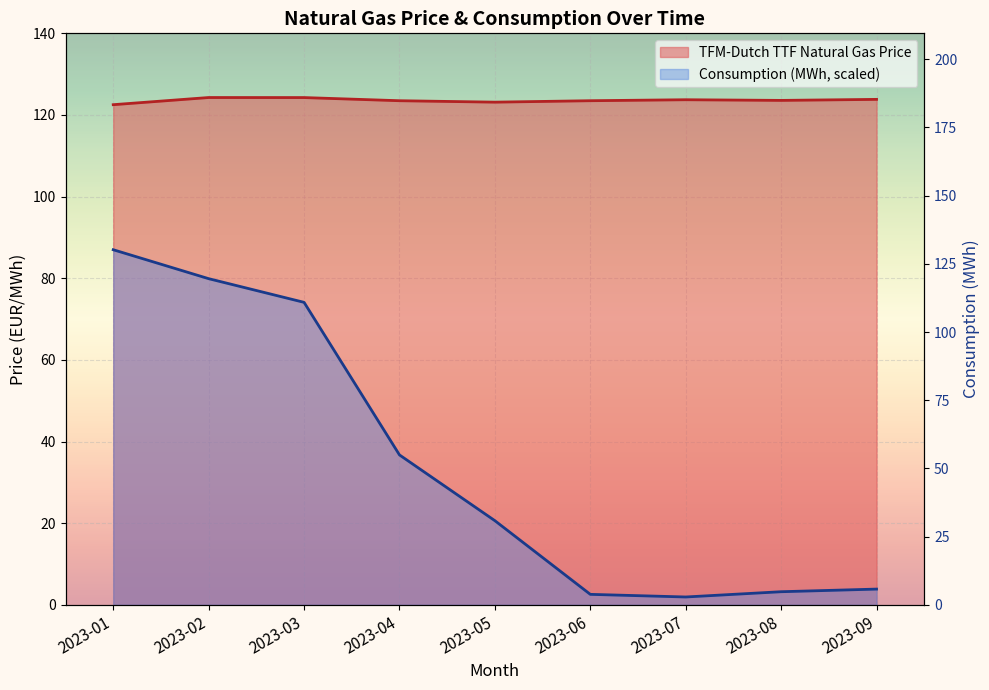

What is the difference between the highest and lowest values at 2023-03?

50.2